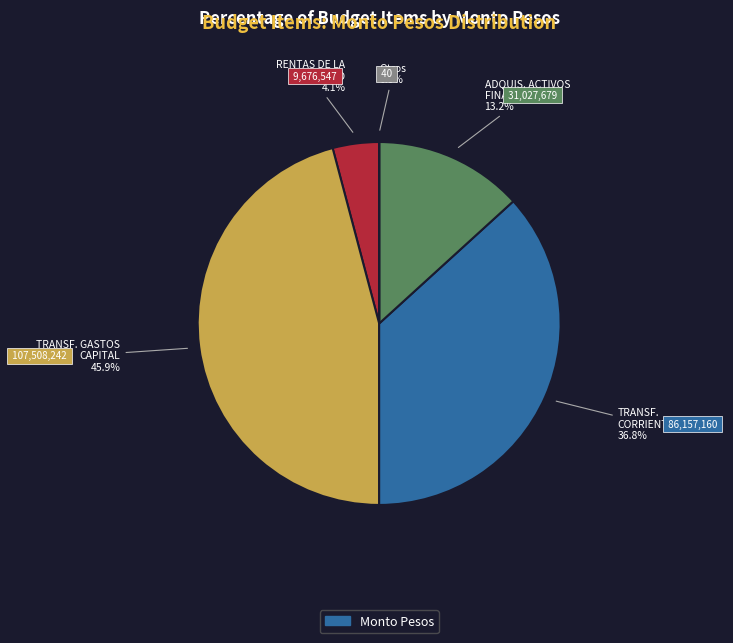

To the nearest percent, what is the difference between the largest and smallest slice percentages?

46%